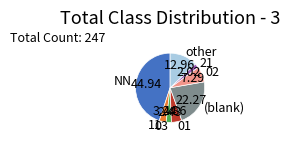

Approximately how many times larger is the value at (blank) compared to NN?

0.5